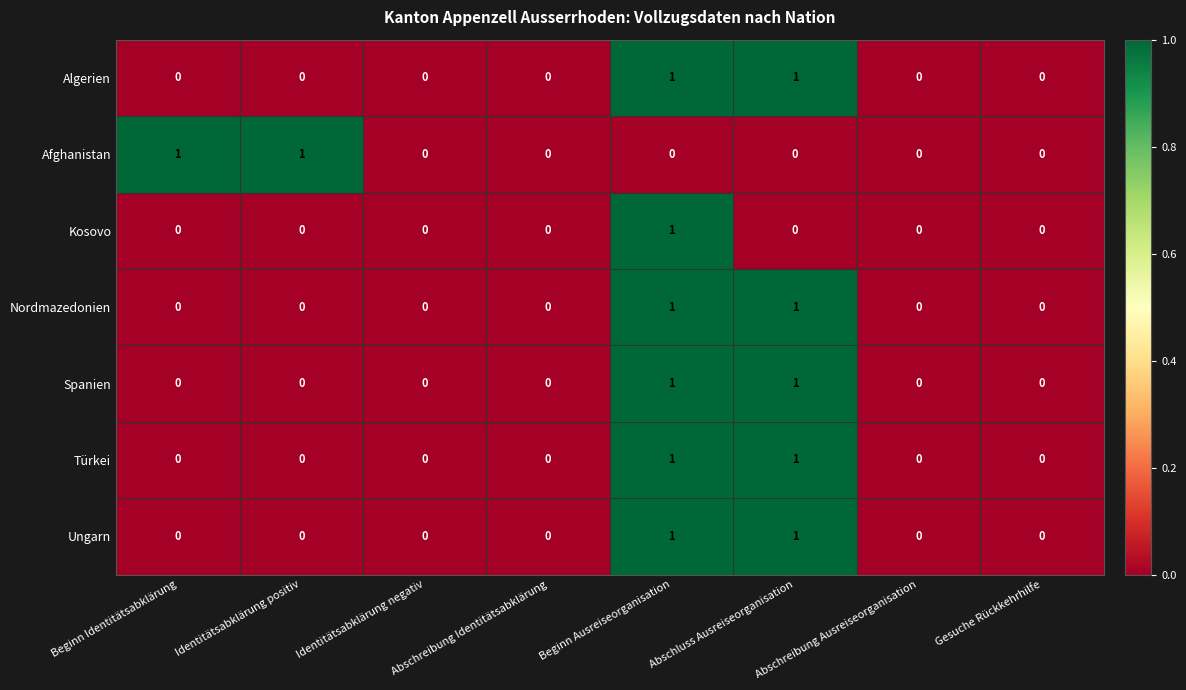

Is it true that Nordmazedonien equals 0 at Abschreibung Ausreiseorganisation?

True